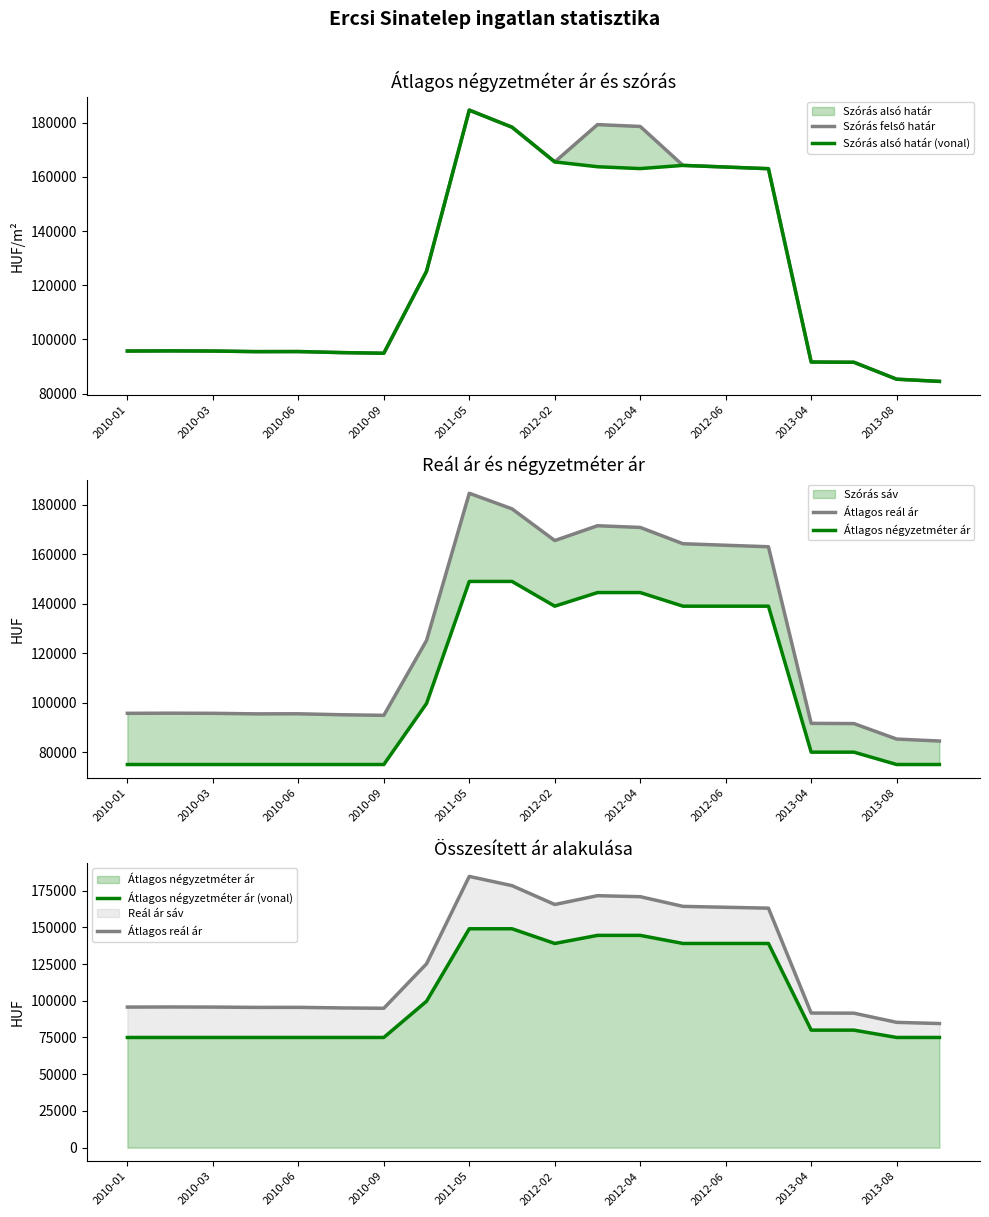

What is the sum of all Átlagos reál ár values?

2507961